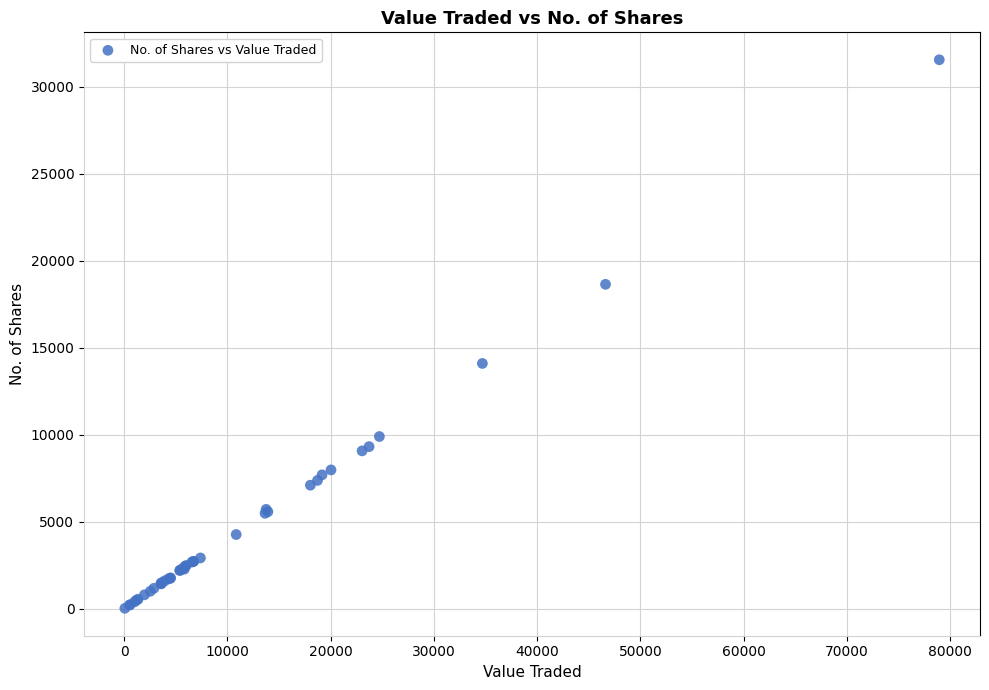

What Y value in the scatter plot is closest to 15790?

14101